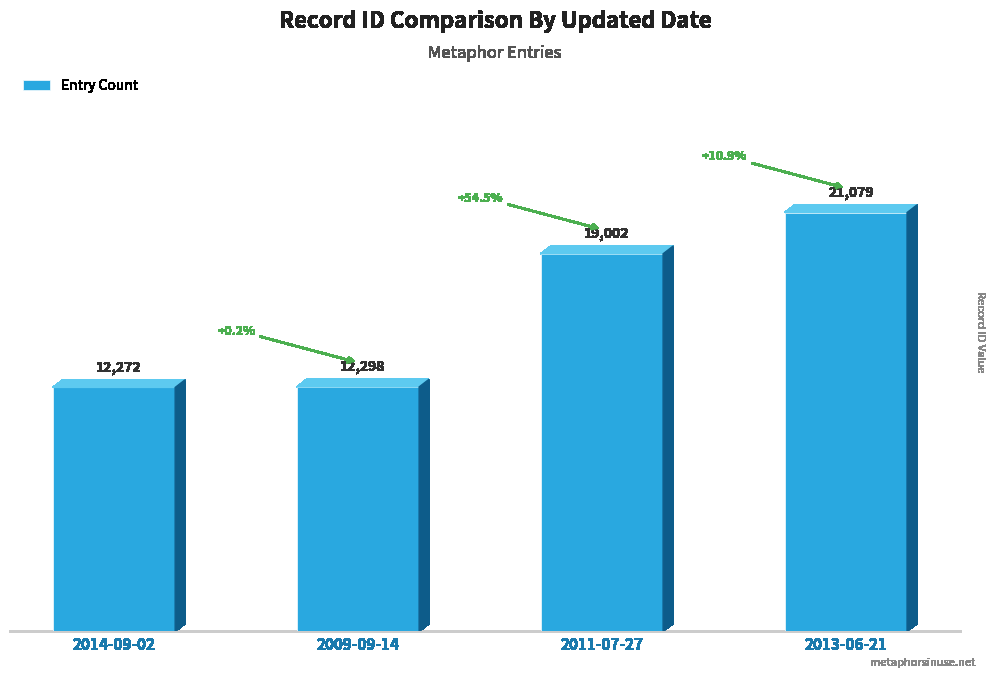

List the labels in order of value, smallest first.

2014-09-02, 2009-09-14, 2011-07-27, 2013-06-21